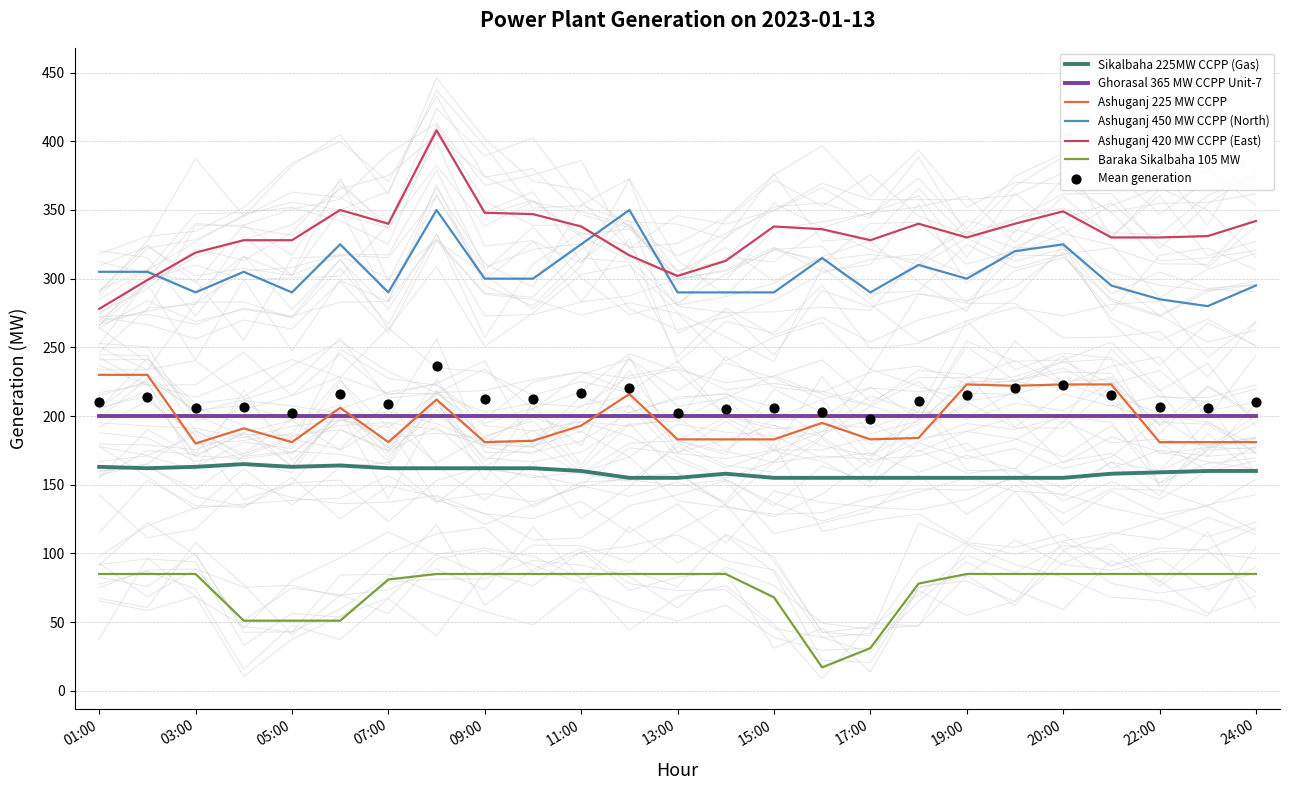

At which category is the sum across all series the highest?

08:00